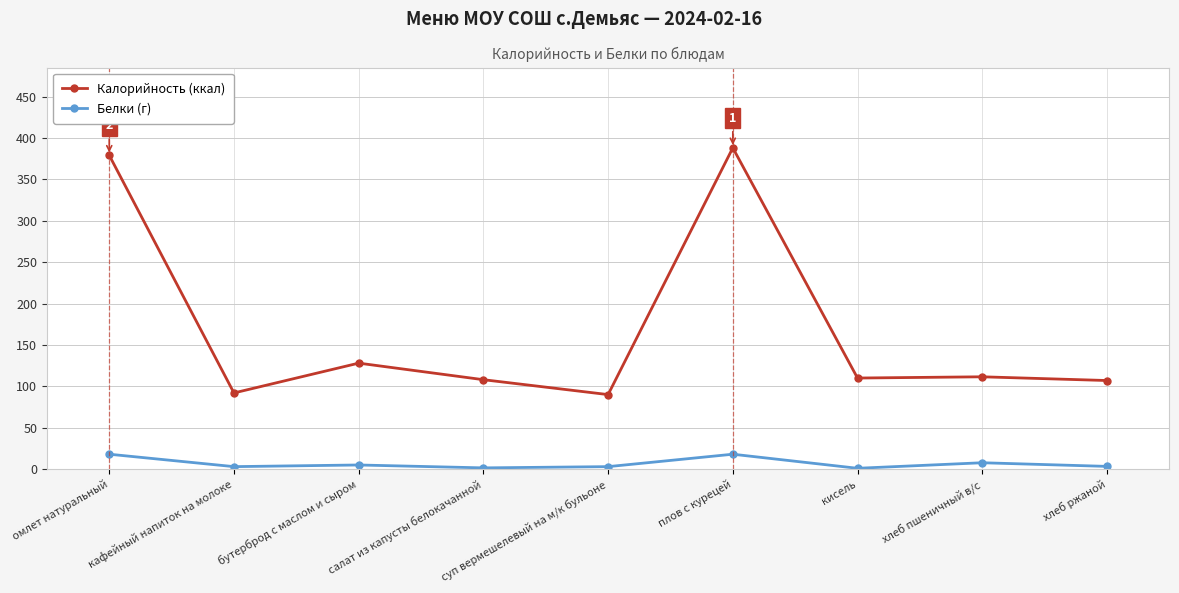

What are all the series names shown in the legend?

Калорийность (ккал), Белки (г)